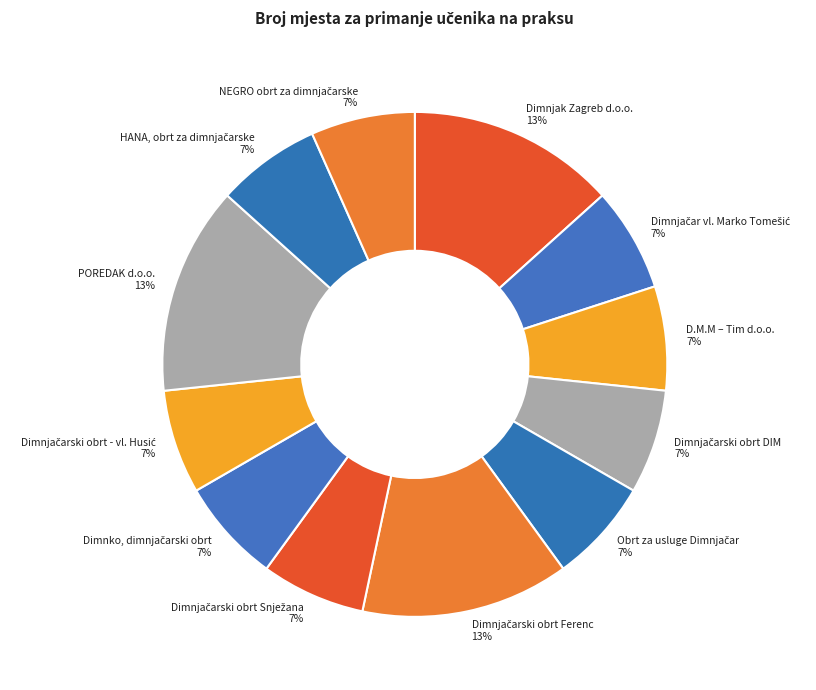

How many segments does this pie chart have?

12